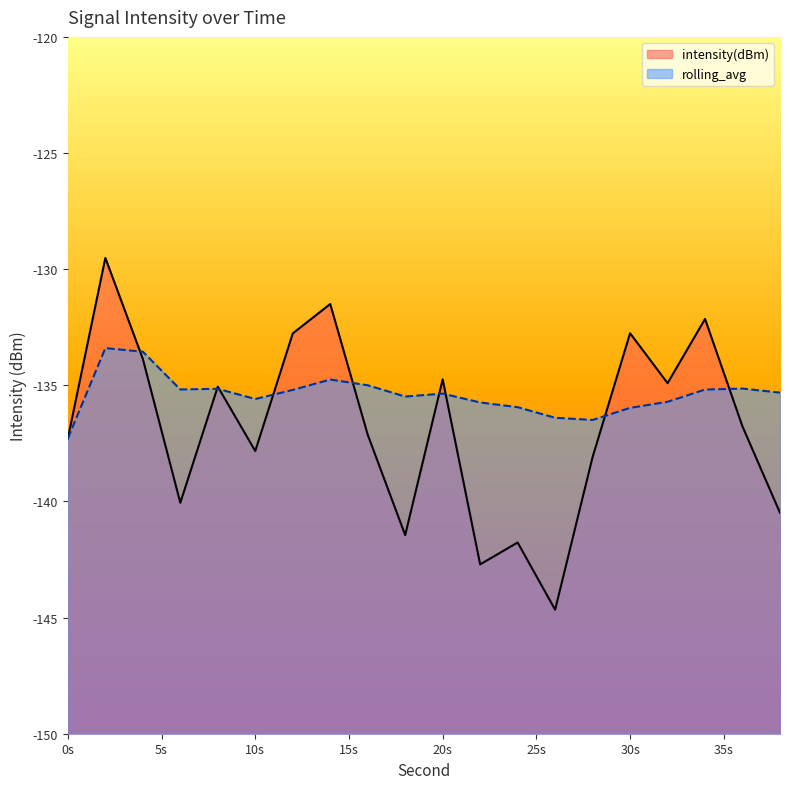

What is the sum of all rolling_avg values?

-2707.8